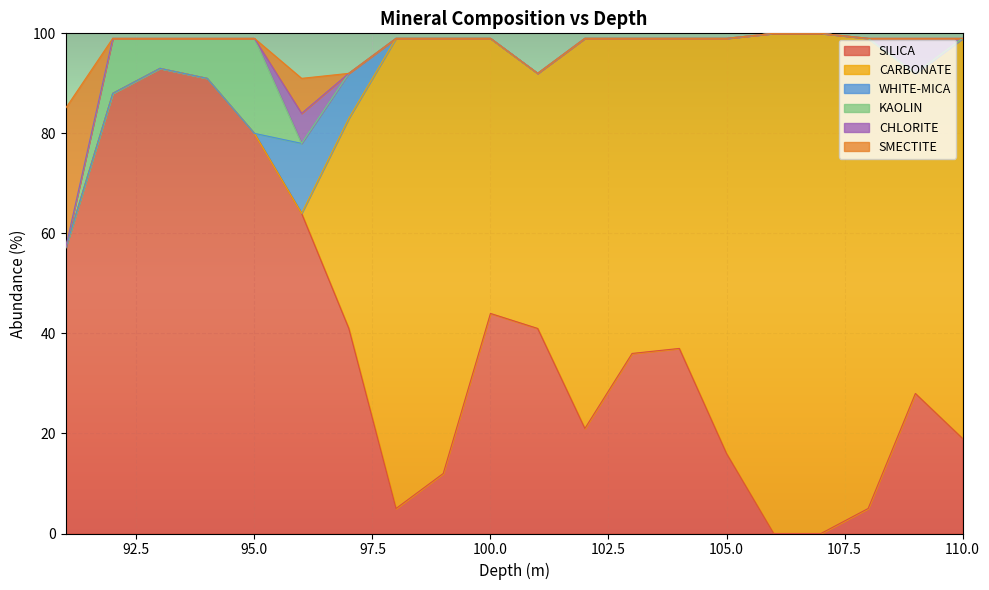

What is the difference between the maximum and minimum values in the WHITE-MICA series?

14